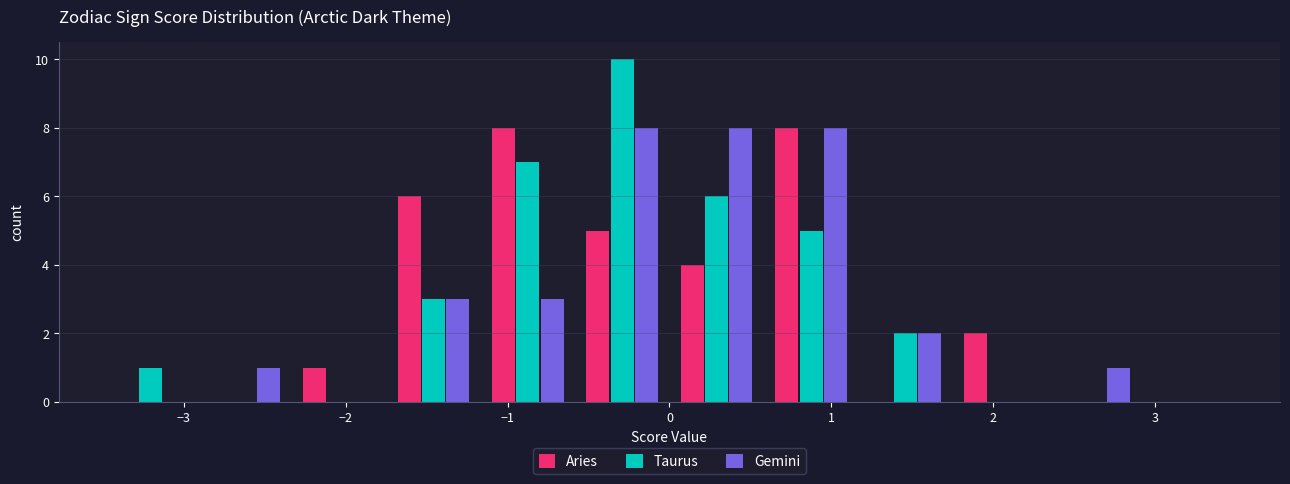

What is the height of the Aries bar covering 0.0 to 0.6 on the x-axis? Neither the bar edges nor the heights are printed on the chart, so give them approximately, as read against the axes.

4